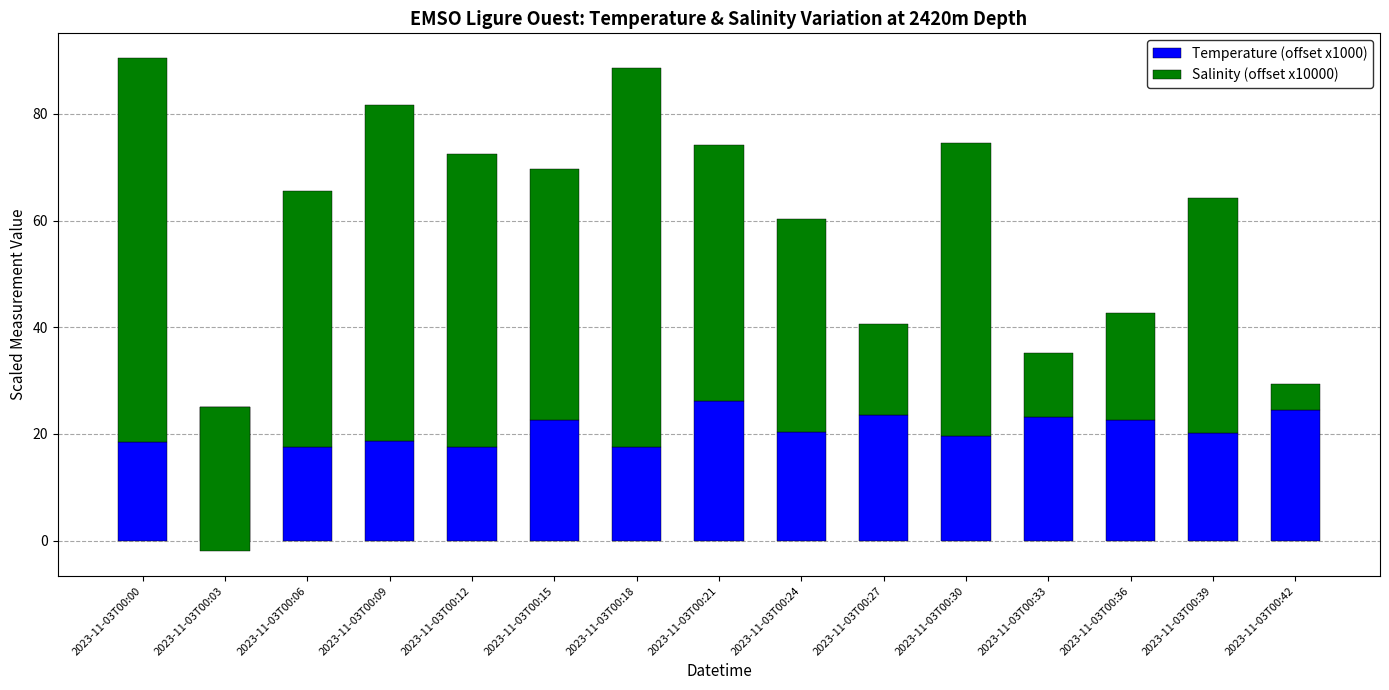

Reading left to right, list all the values displayed in this chart.

Temperature (offset x1000): 18.5	25.0	17.5	18.7	17.5	22.7	17.6	26.1	20.4	23.6	19.6	23.1	22.6	20.2	24.4
Salinity (offset x10000): 72.0	-27.0	48.0	63.0	55.0	47.0	71.0	48.0	40.0	17.0	55.0	12.0	20.0	44.0	5.0